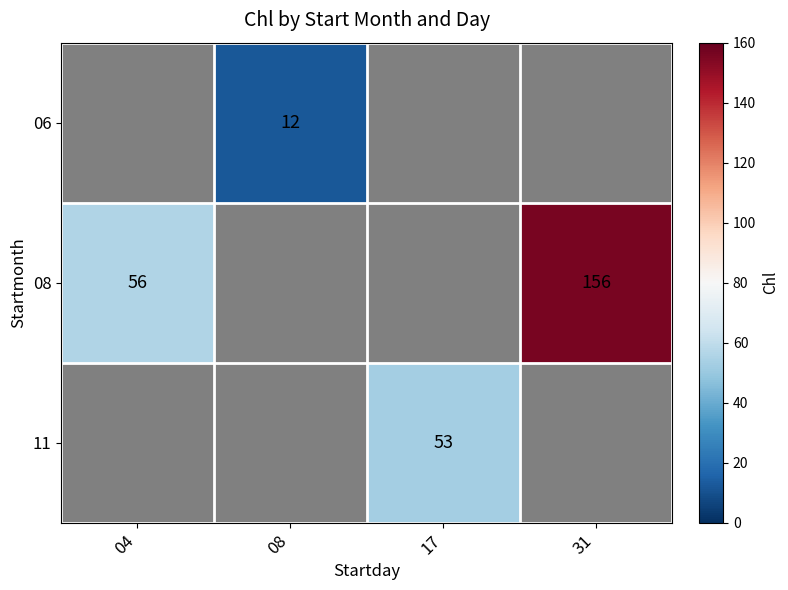

True or false: 11 has a value of 71.1 at 17.

False